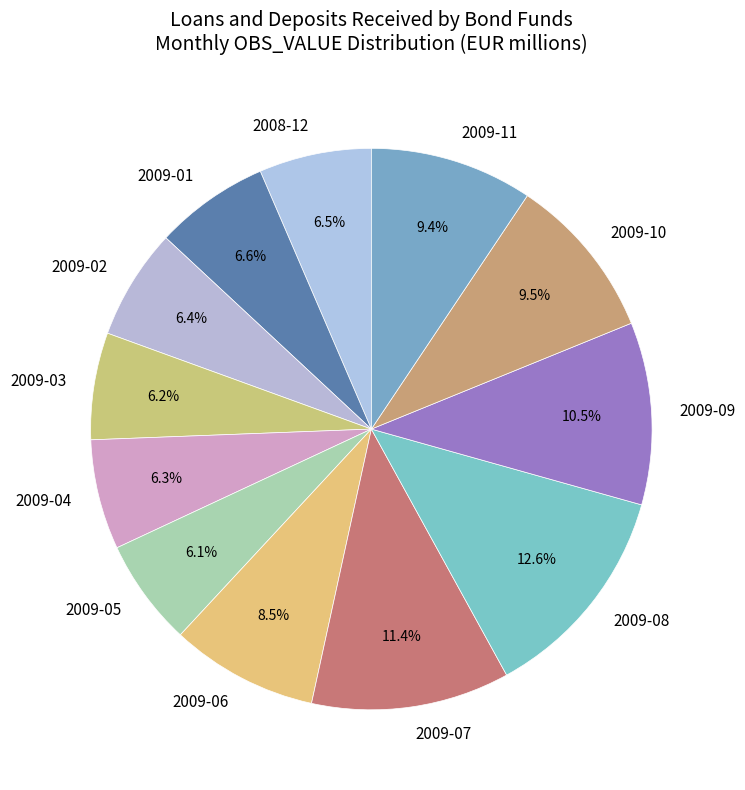

Between 2009-08 and 2009-04, which is larger?

2009-08